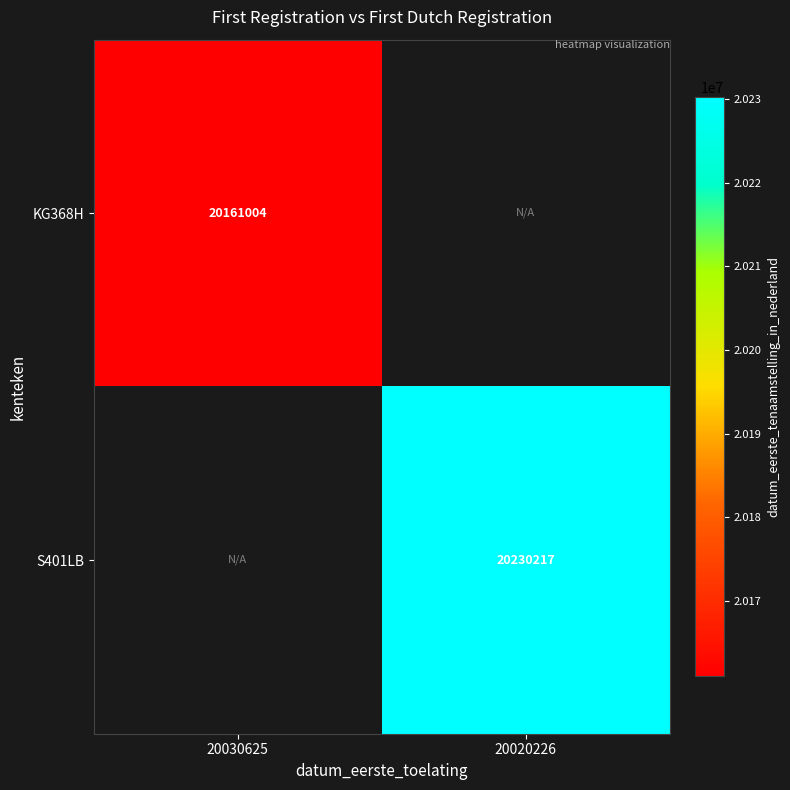

How many series are shown in this chart?

2